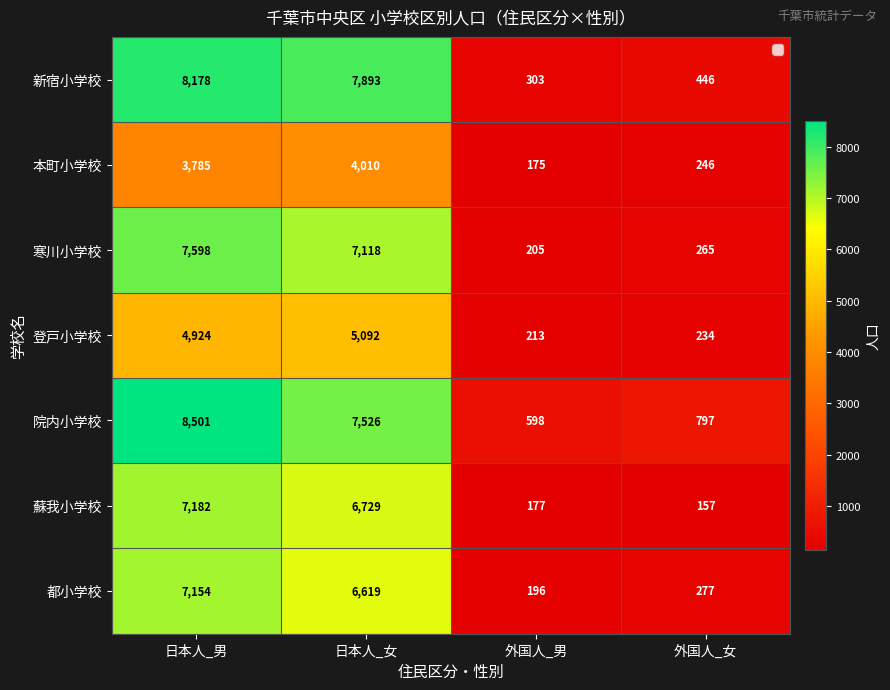

What is the approximate value of 院内小学校 at 日本人_男, to the nearest 50?

8500